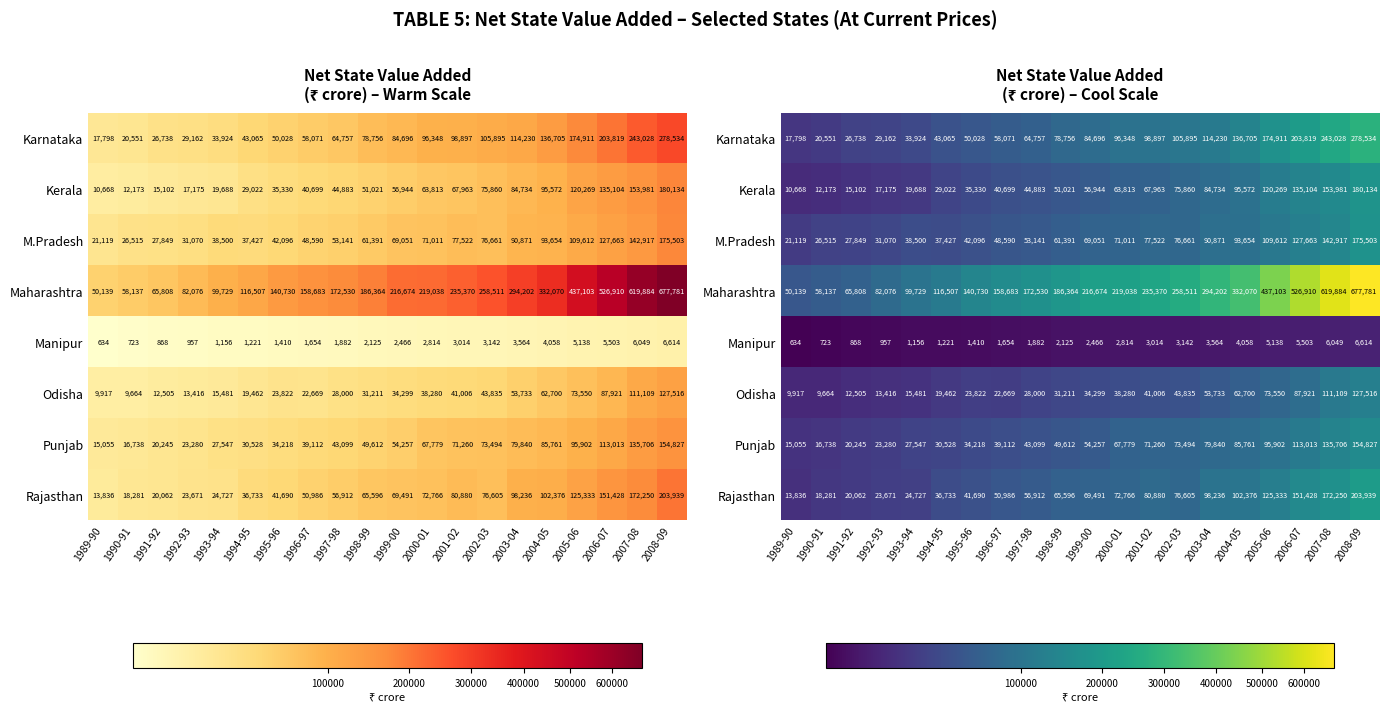

At which category does the chart reach its peak across all series?

2008-09